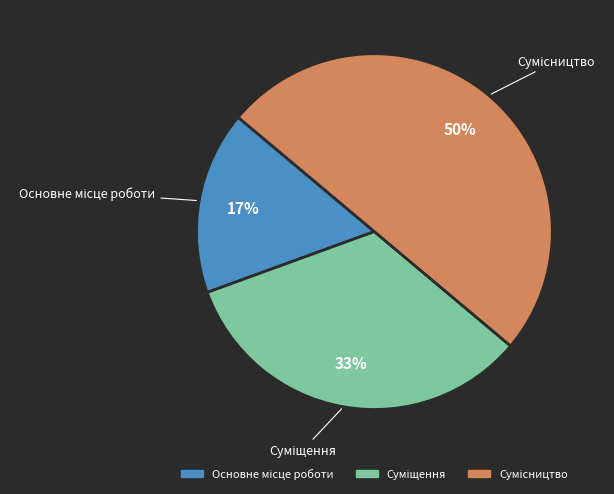

To the nearest percent, what is the average slice percentage?

33%